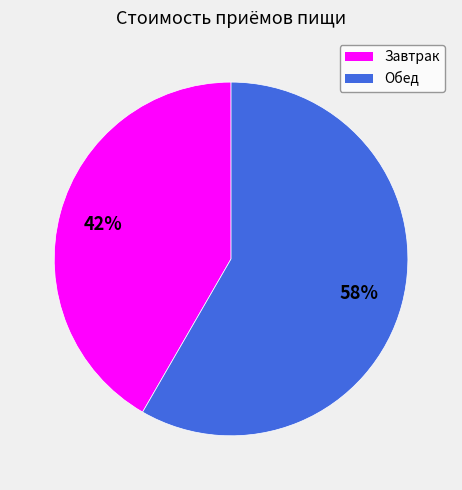

Is the sum of Завтрак and Обед greater than half?

Yes